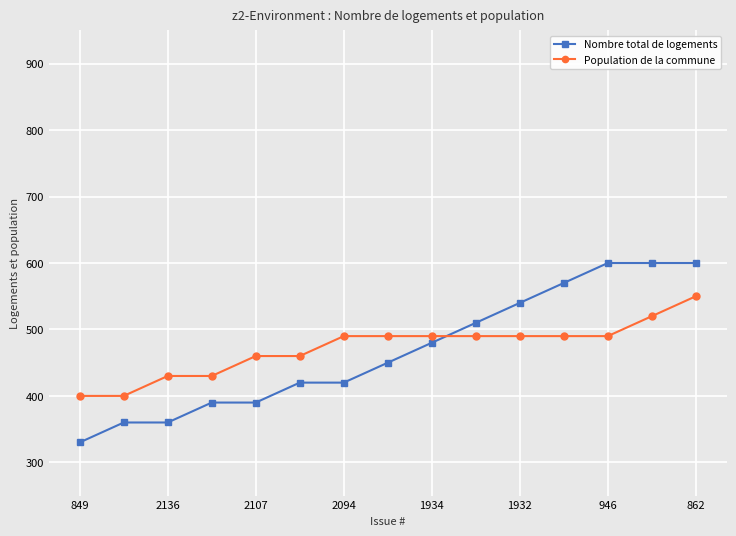

What is the value of the Nombre total de logements point at the 13th from the left?

600